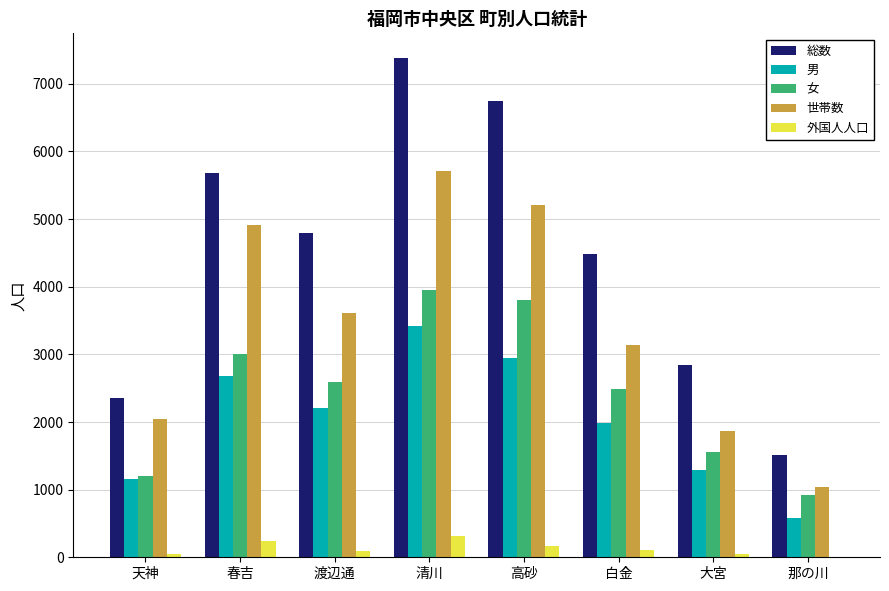

True or false: 総数 has a value of 2842 at 大宮.

True